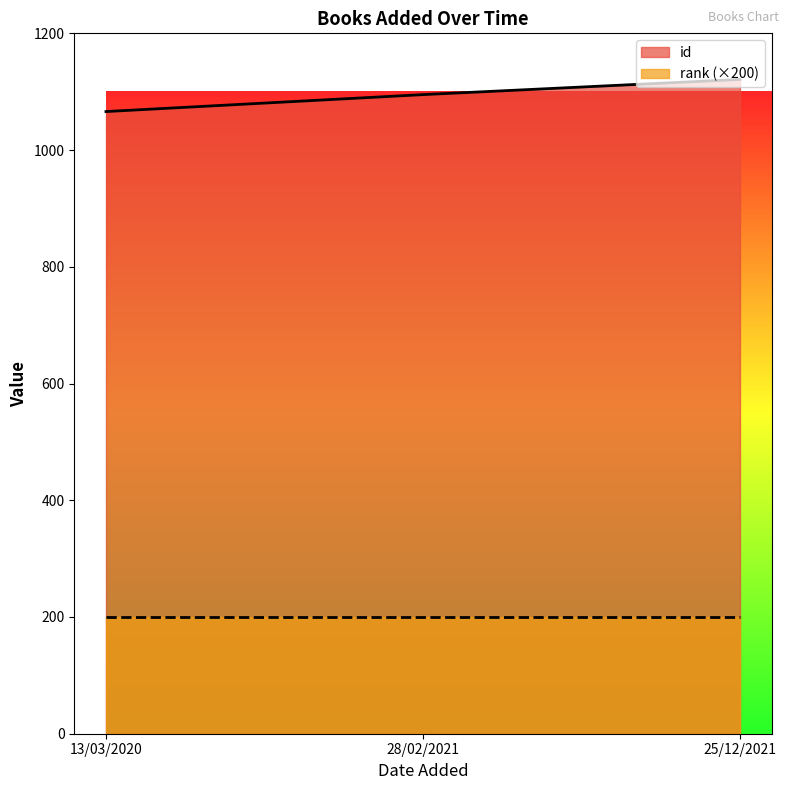

What is the difference between the maximum and minimum values?

55